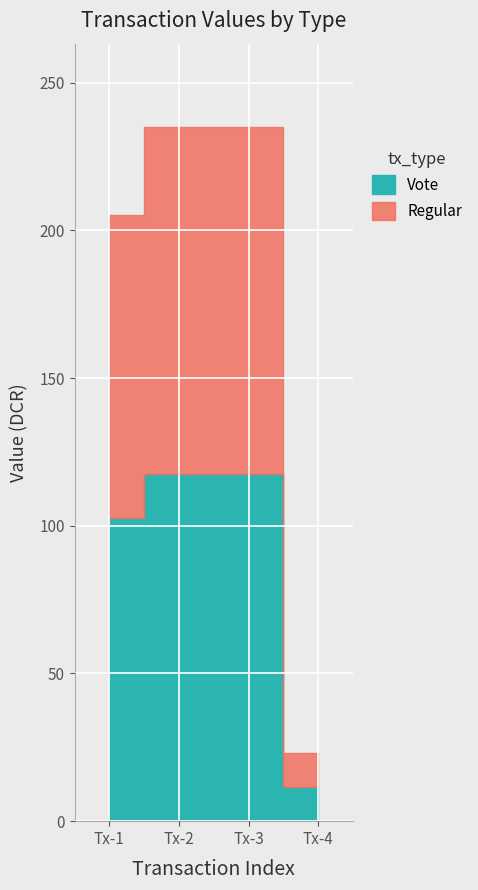

What is the sum of all Regular values?

349.1